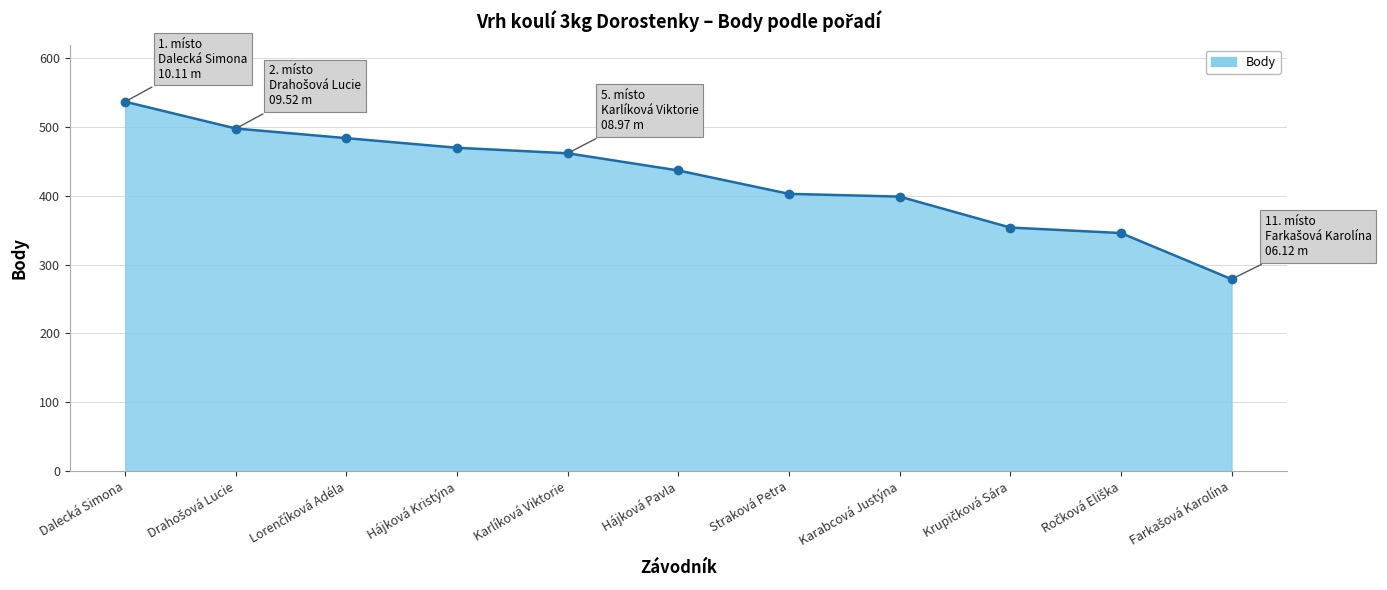

Reading left to right, extract all data points from this chart.

537	498	484	470	462	437	403	399	354	346	279